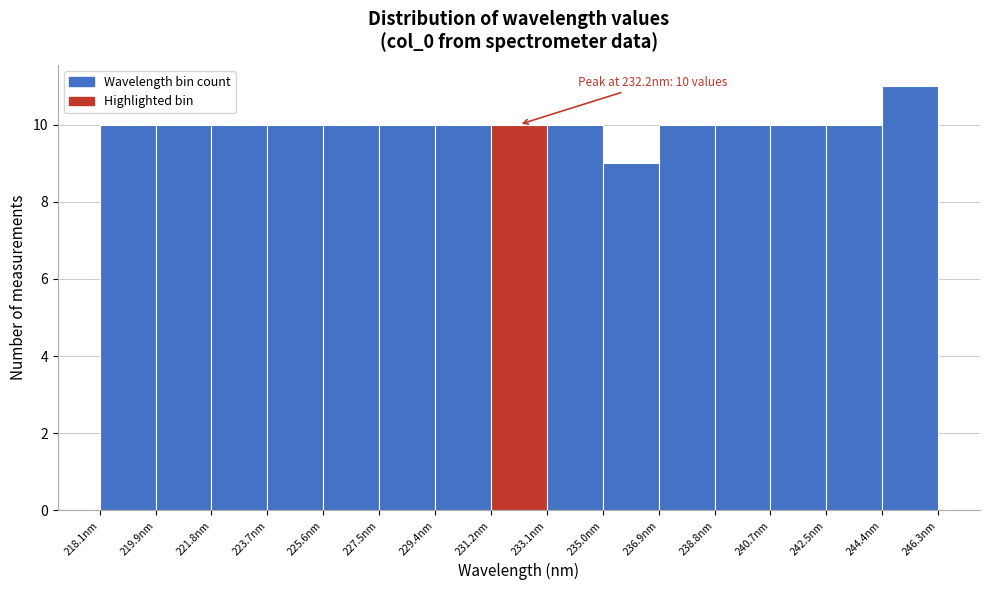

Over which range of the x-axis is the bar tallest?

244.4 to 246.4